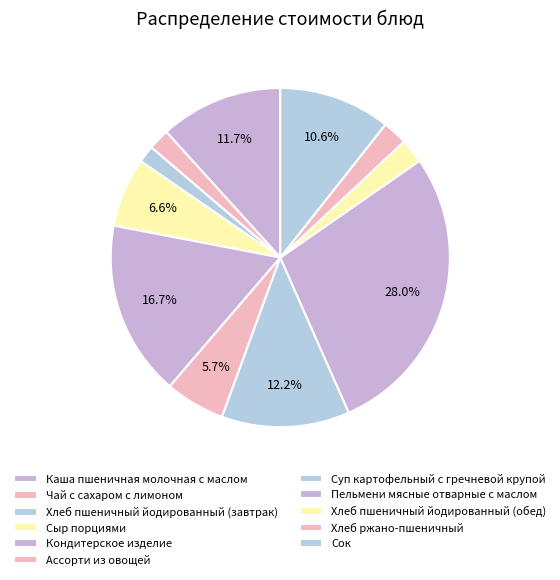

Count the number of slices in the pie.

11